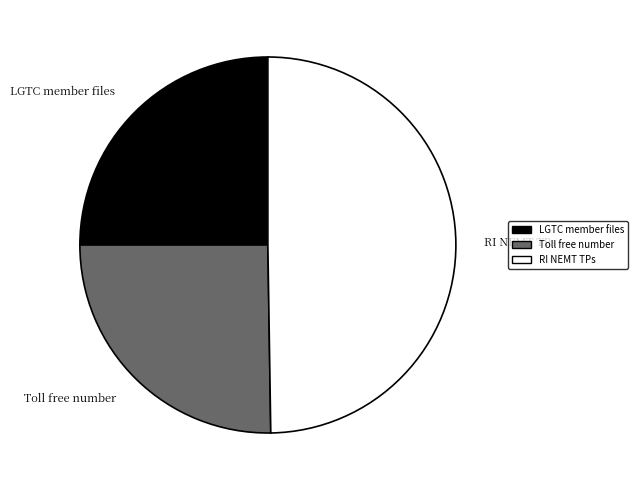

What is the largest slice in the pie chart?

RI NEMT TPs